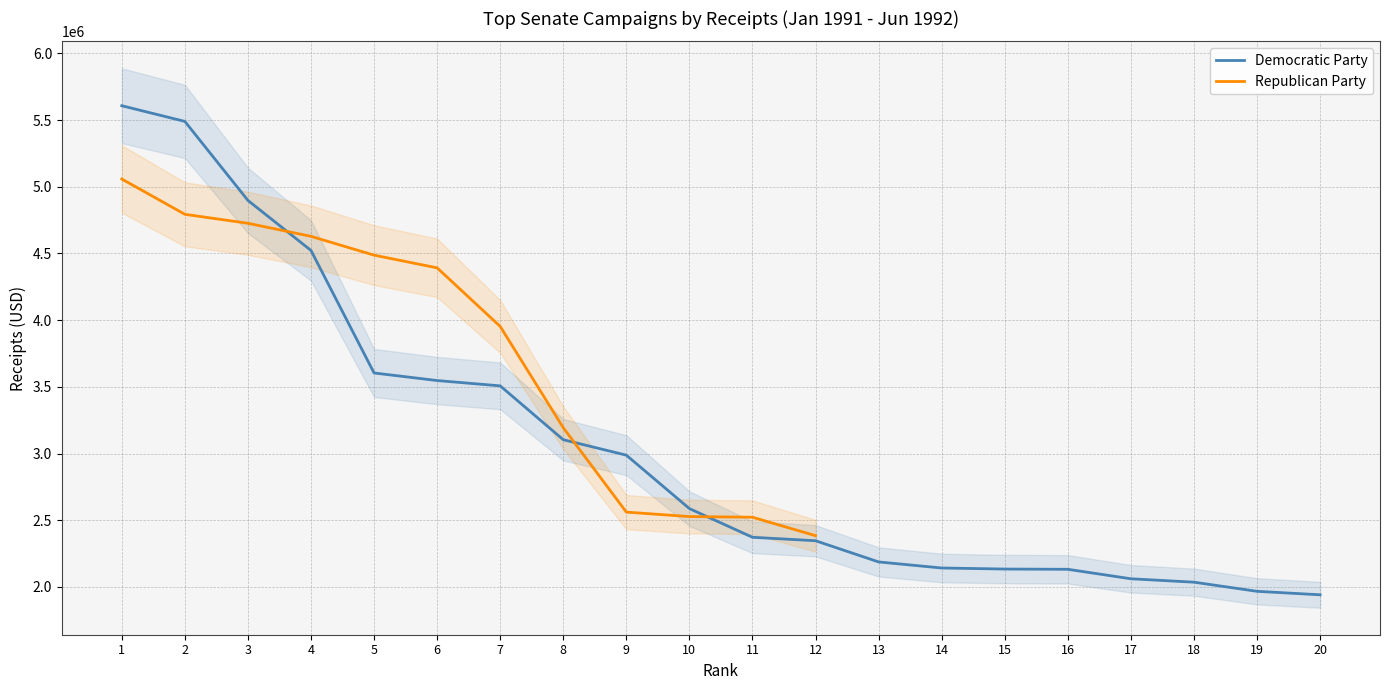

What is the difference between the maximum and minimum values in the Democratic Party series?

3666209